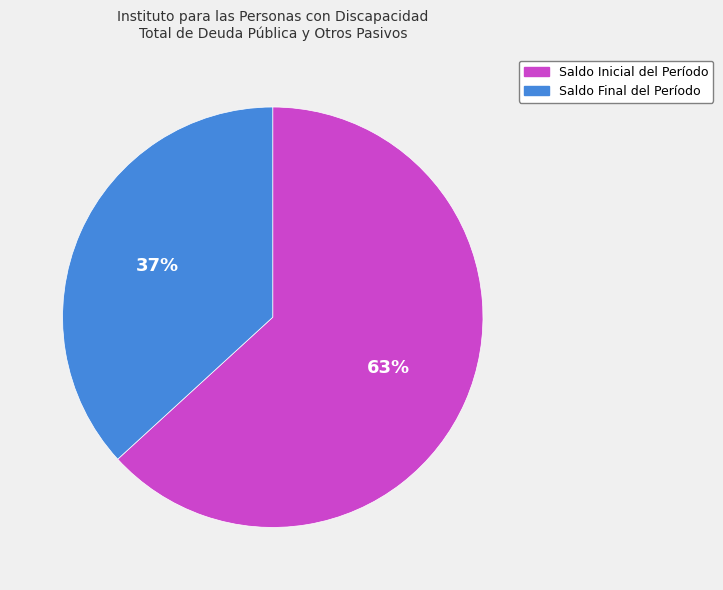

Does Saldo Final del Período account for over 50% of the chart?

No